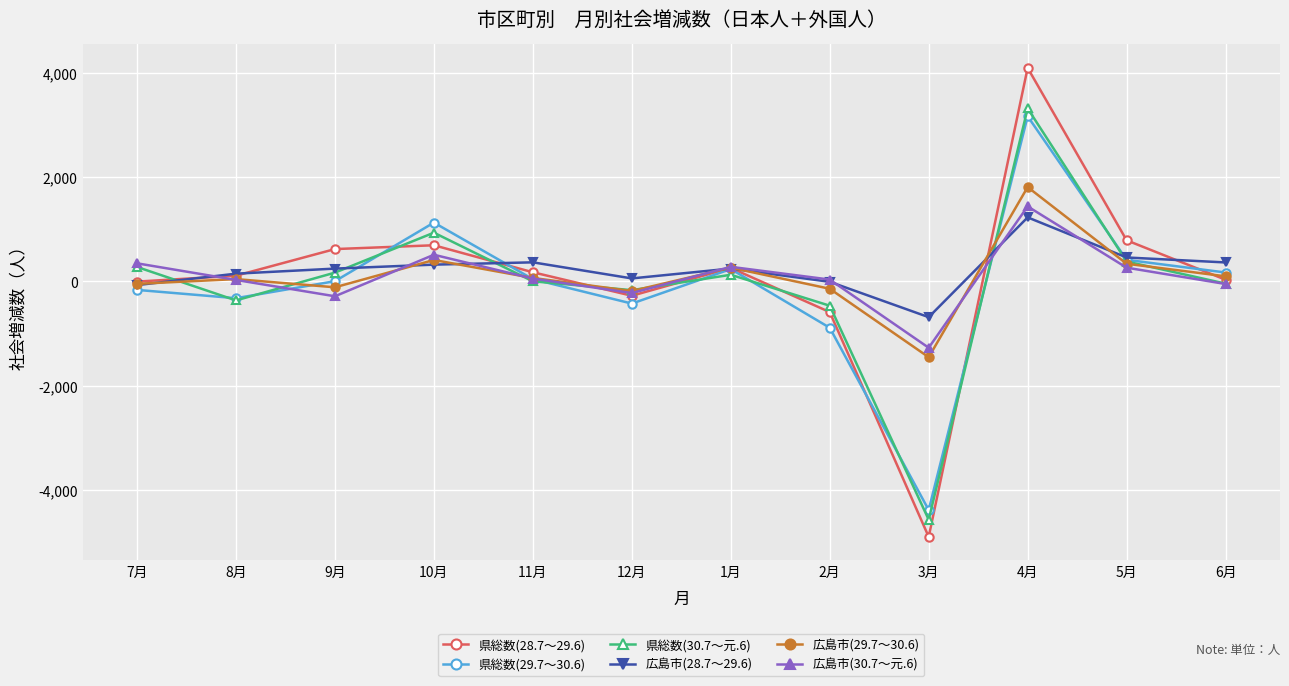

At which label does 広島市(29.7～30.6) reach its peak?

4月